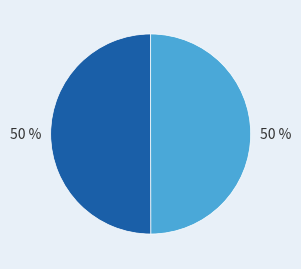

To the nearest percent, what is the average slice percentage?

50%